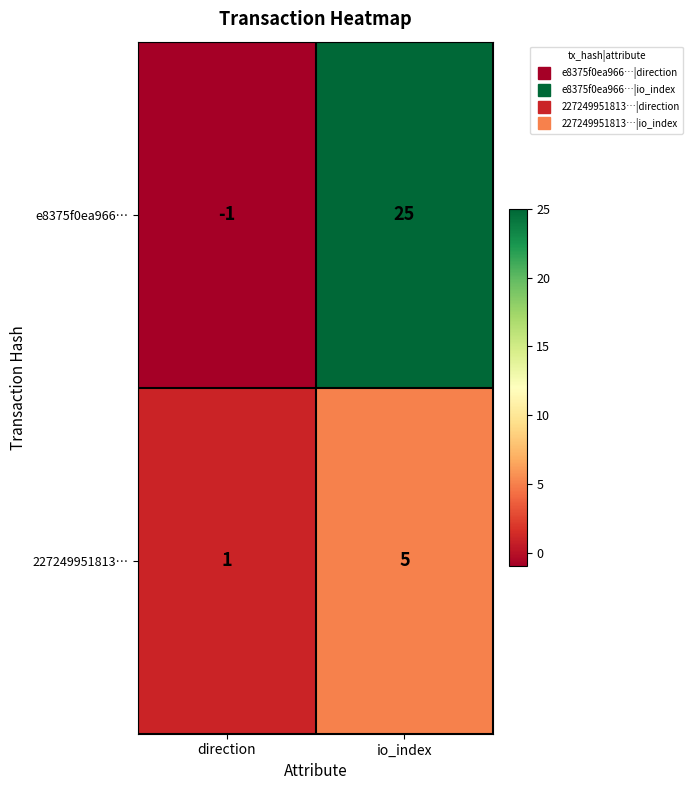

At which label does e8375f0ea966… reach its peak?

io_index